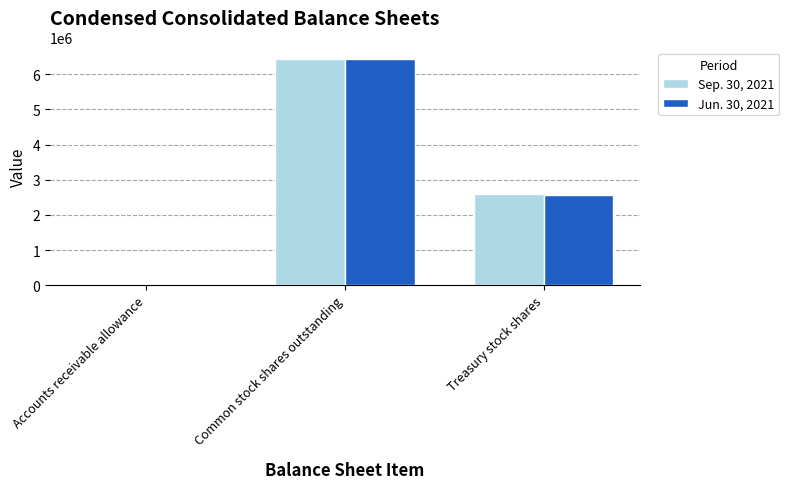

The value of Sep. 30, 2021 at Common stock shares outstanding is 6419544. True or false?

True